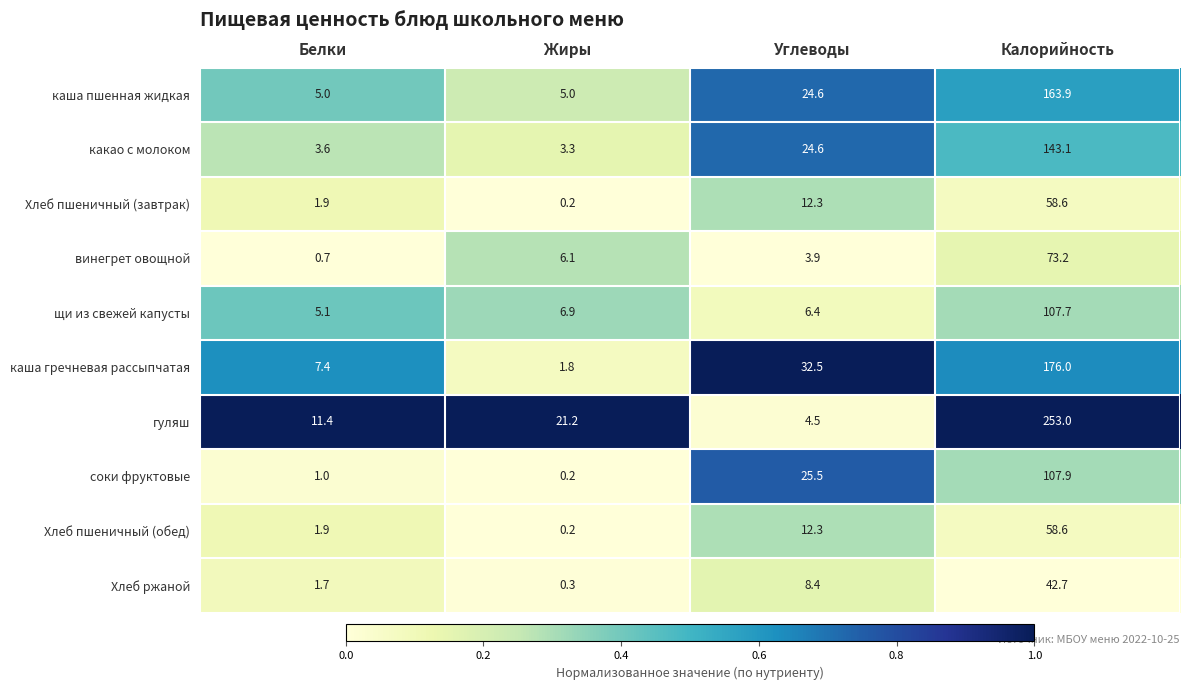

List the labels in order of каша гречневая рассыпчатая value, largest first.

Калорийность, Углеводы, Белки, Жиры